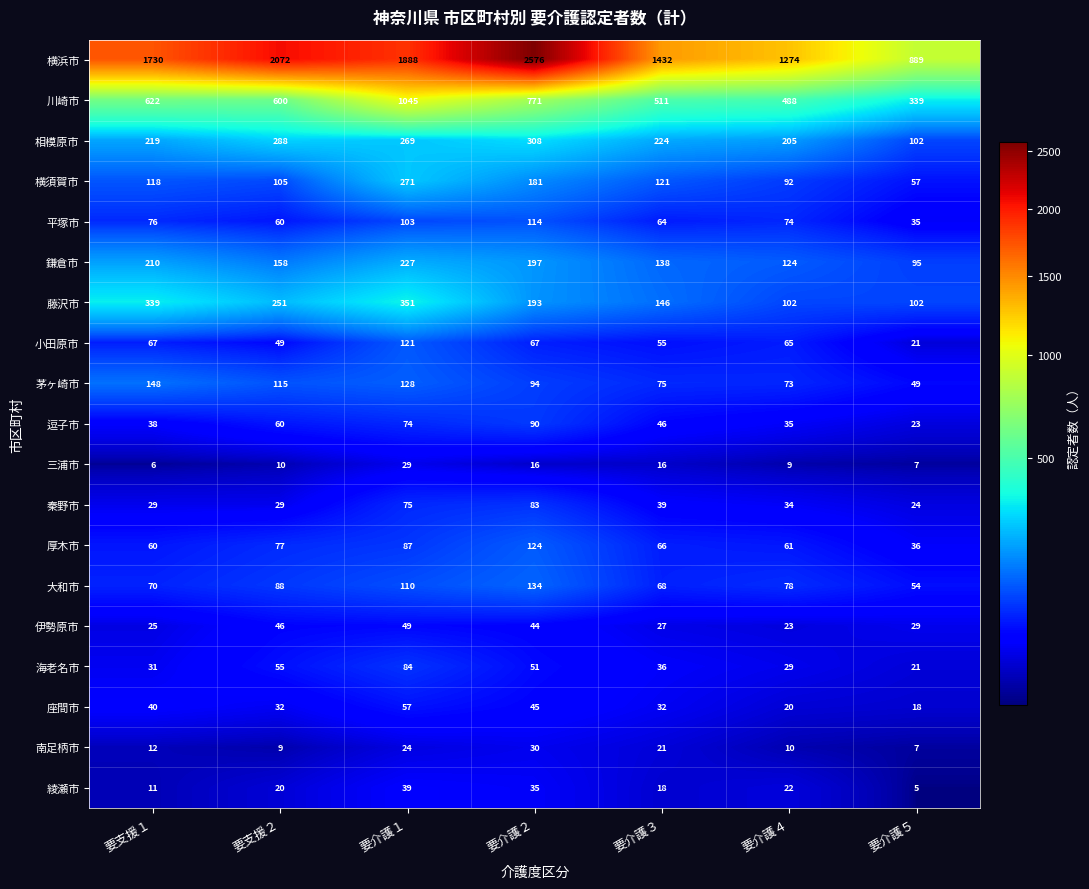

What is the average value of the 藤沢市 series?

212